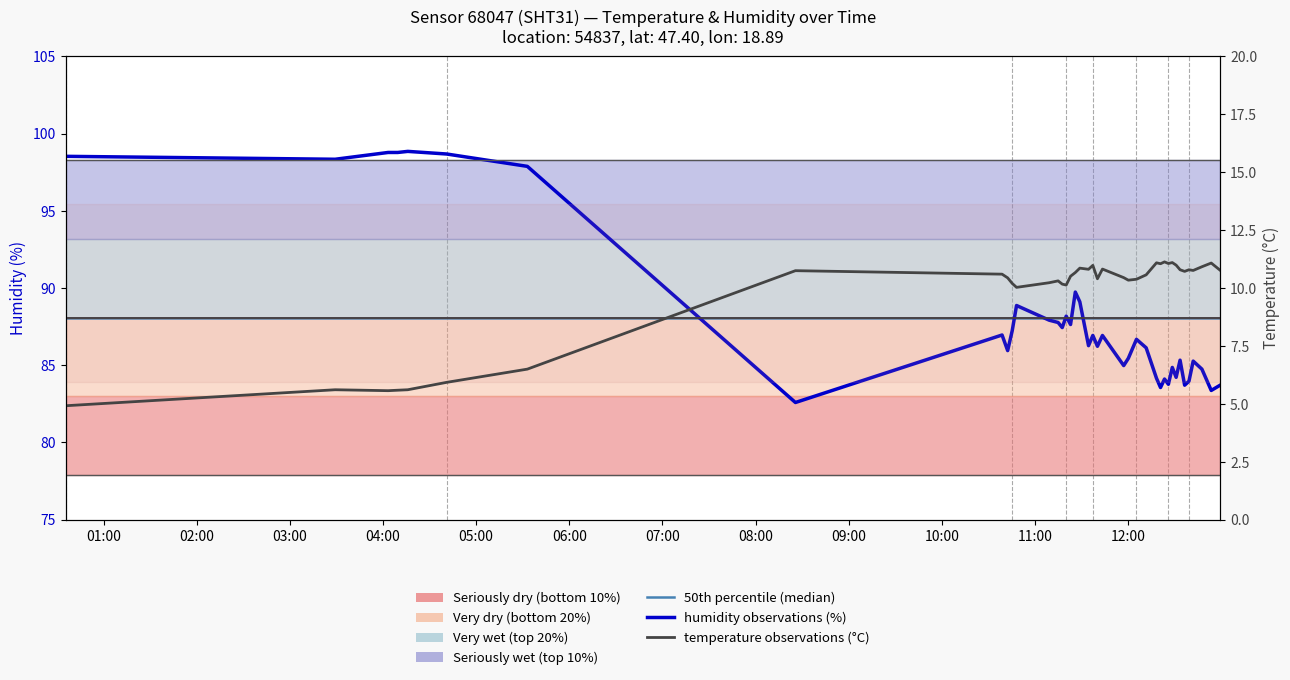

True or false: temperature observations (°C) and humidity observations (%) cross at least once.

False